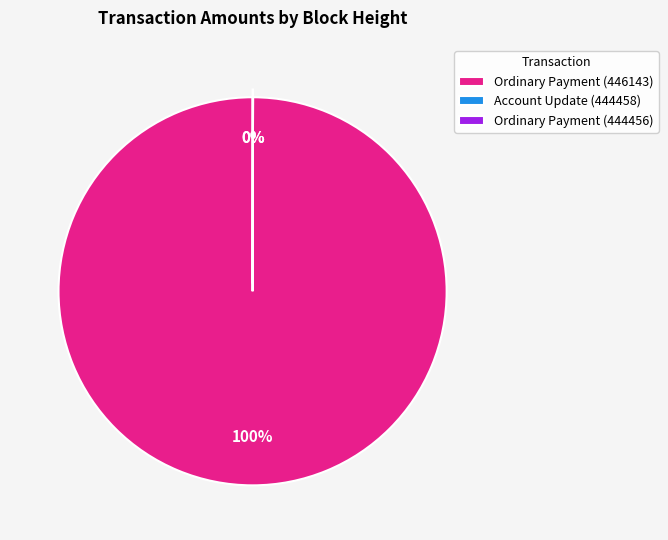

To the nearest percent, what portion does Ordinary Payment (446143) represent?

100%